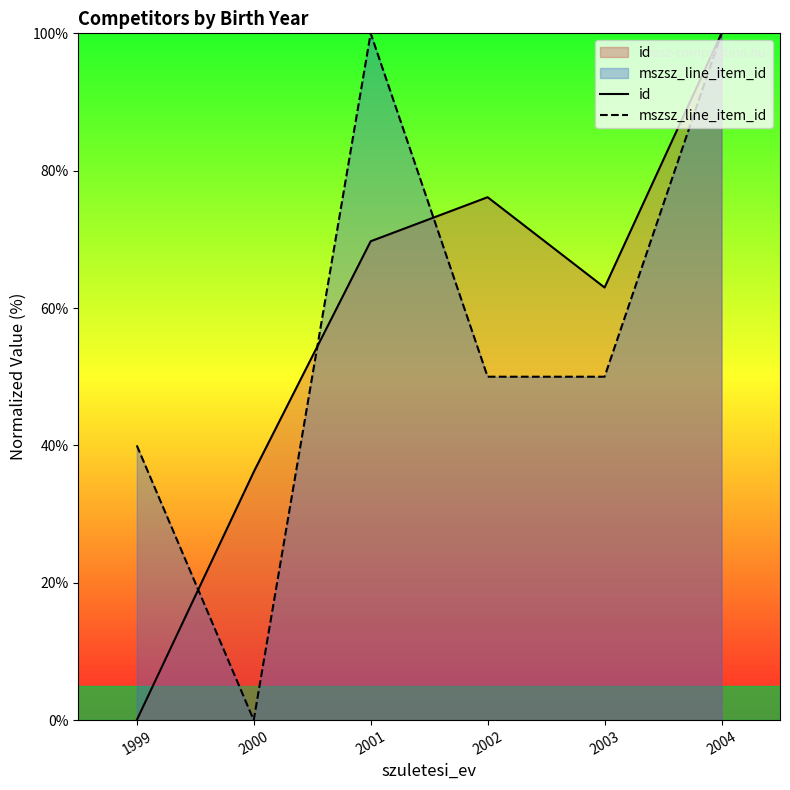

How many lines are shown in the chart?

2